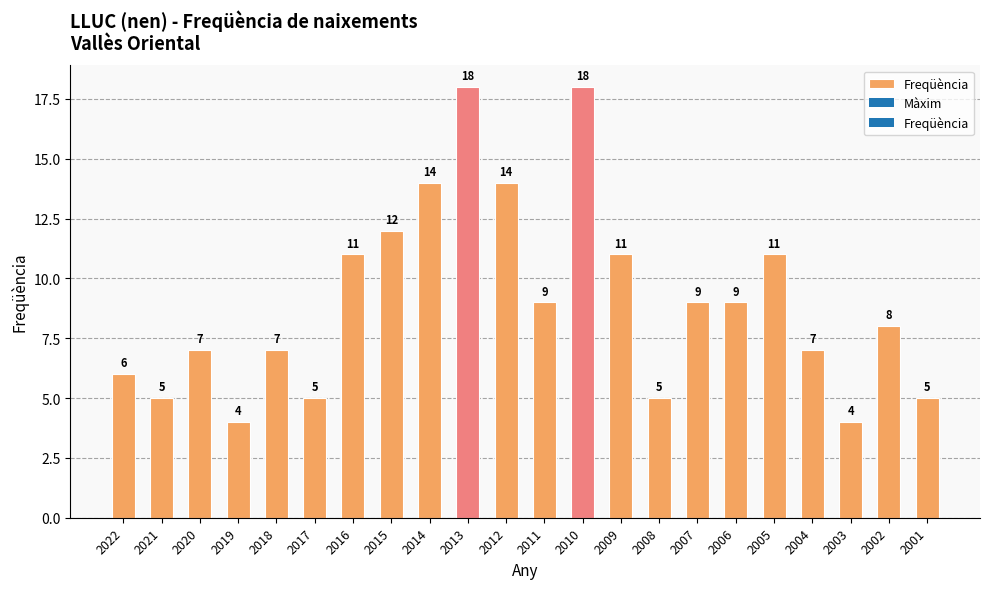

Count the number of categories in the chart.

22